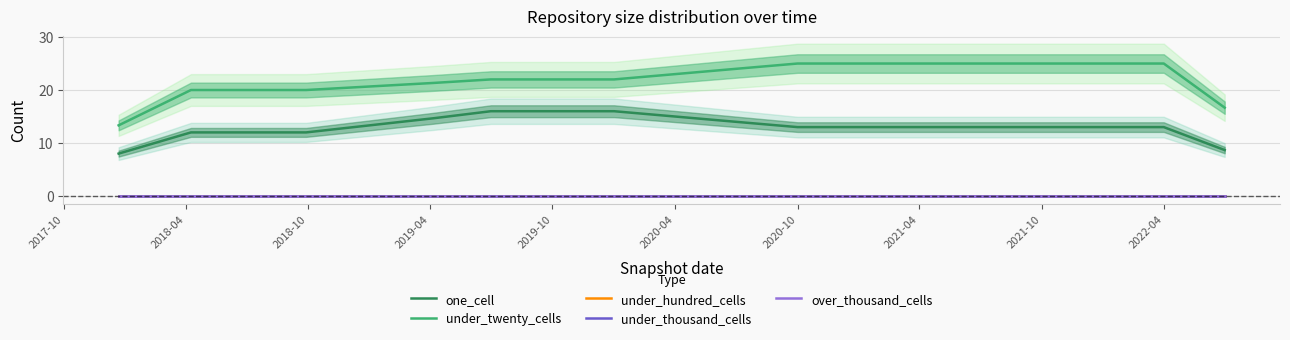

True or false: over_thousand_cells and under_hundred_cells cross at least once.

False